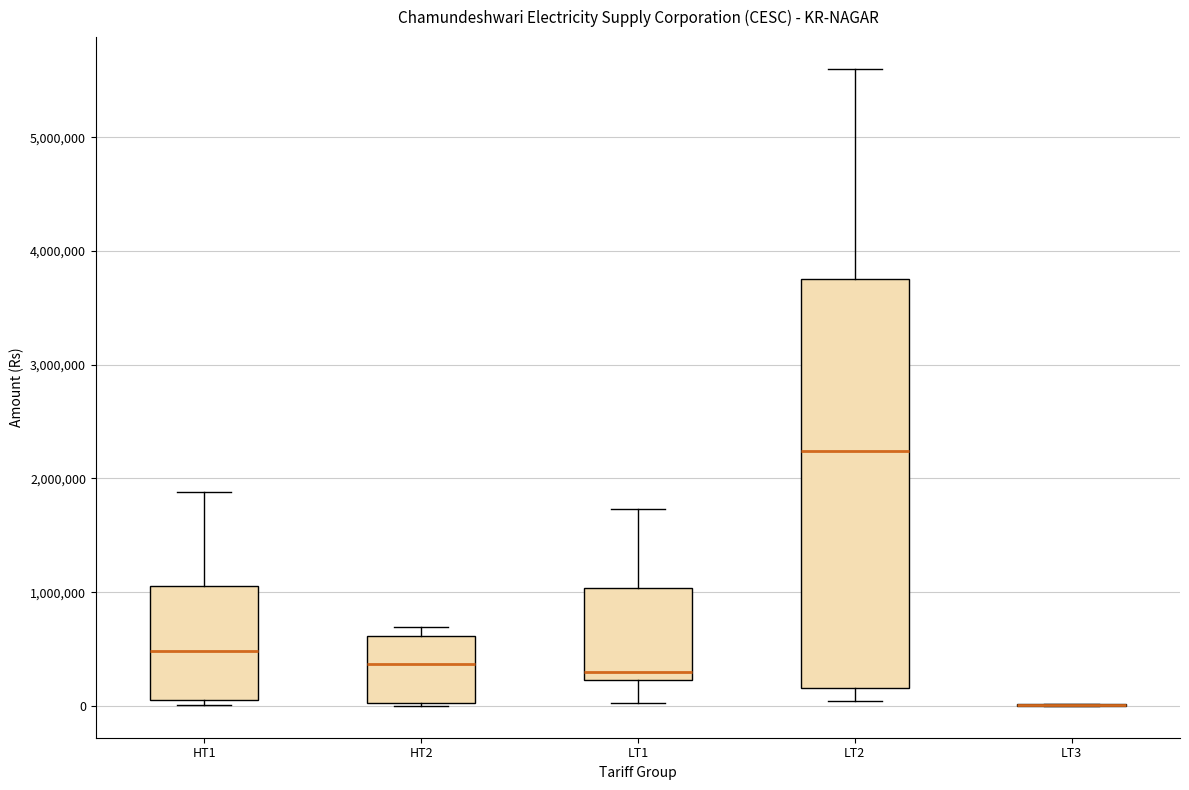

Reading left to right, read every box against the y-axis: the position of its median line, the range the box covers, and the ends of its whiskers. The values are not printed on the chart, so give them approximately, as read against the axis.

HT1: median 500000, box 0 to 1100000, whiskers 0 (just below the box's lower edge) to 1900000
HT2: median 400000, box 0 to 600000, whiskers 0 to 700000
LT1: median 300000, box 200000 to 1000000, whiskers 0 to 1700000
LT2: median 2200000, box 200000 to 3800000, whiskers 0 to 5600000
LT3: box collapsed to a line at 0, whiskers 0 to 0